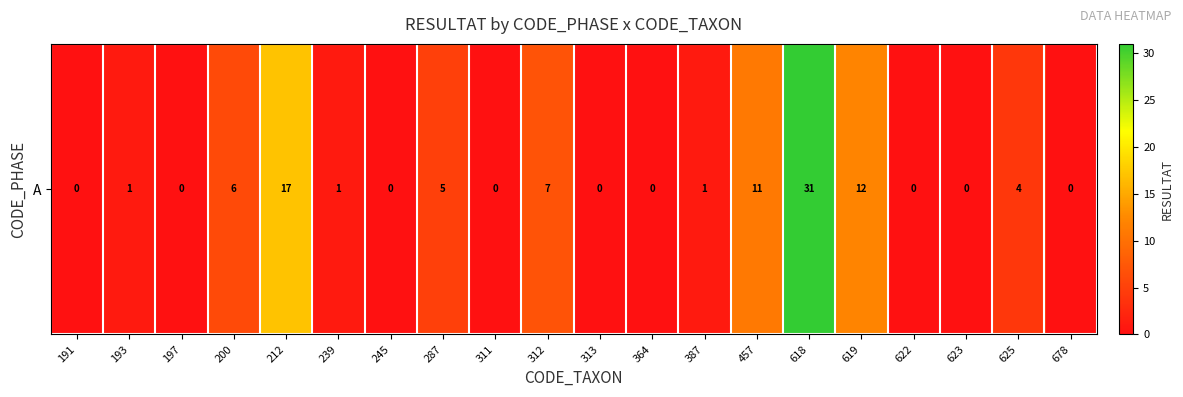

Reading left to right, extract all data points from this chart.

0	1	0	6	17	1	0	5	0	7	0	0	1	11	31	12	0	0	4	0